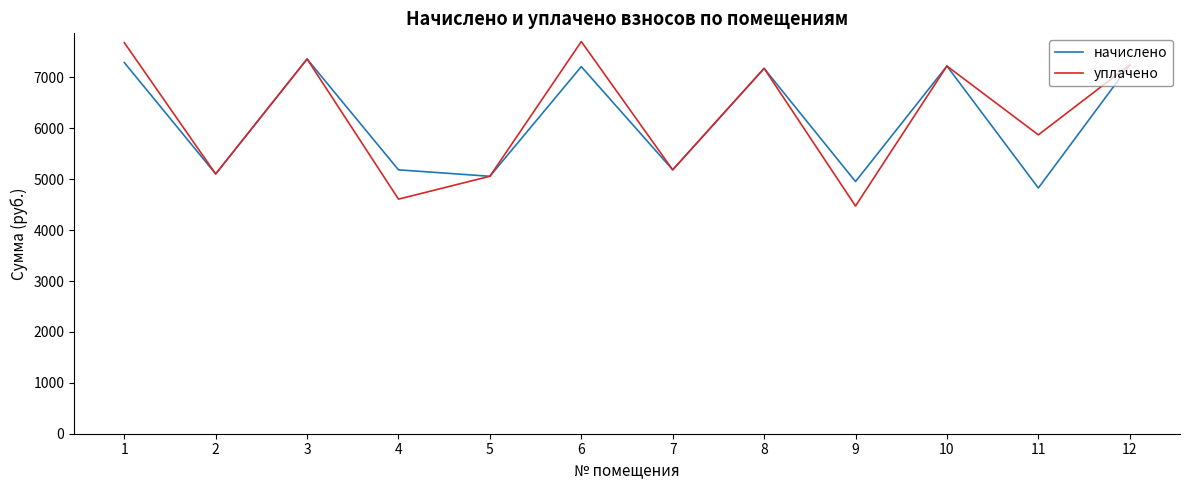

At how many categories does at least one series exceed 6844?

6